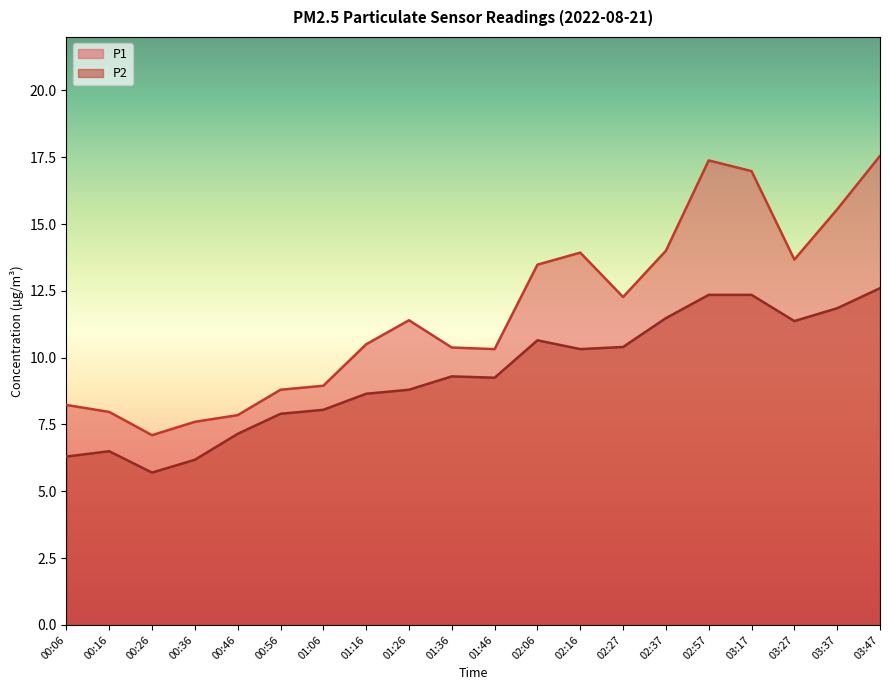

Rank the series by their average value, from lowest to highest.

P2, P1